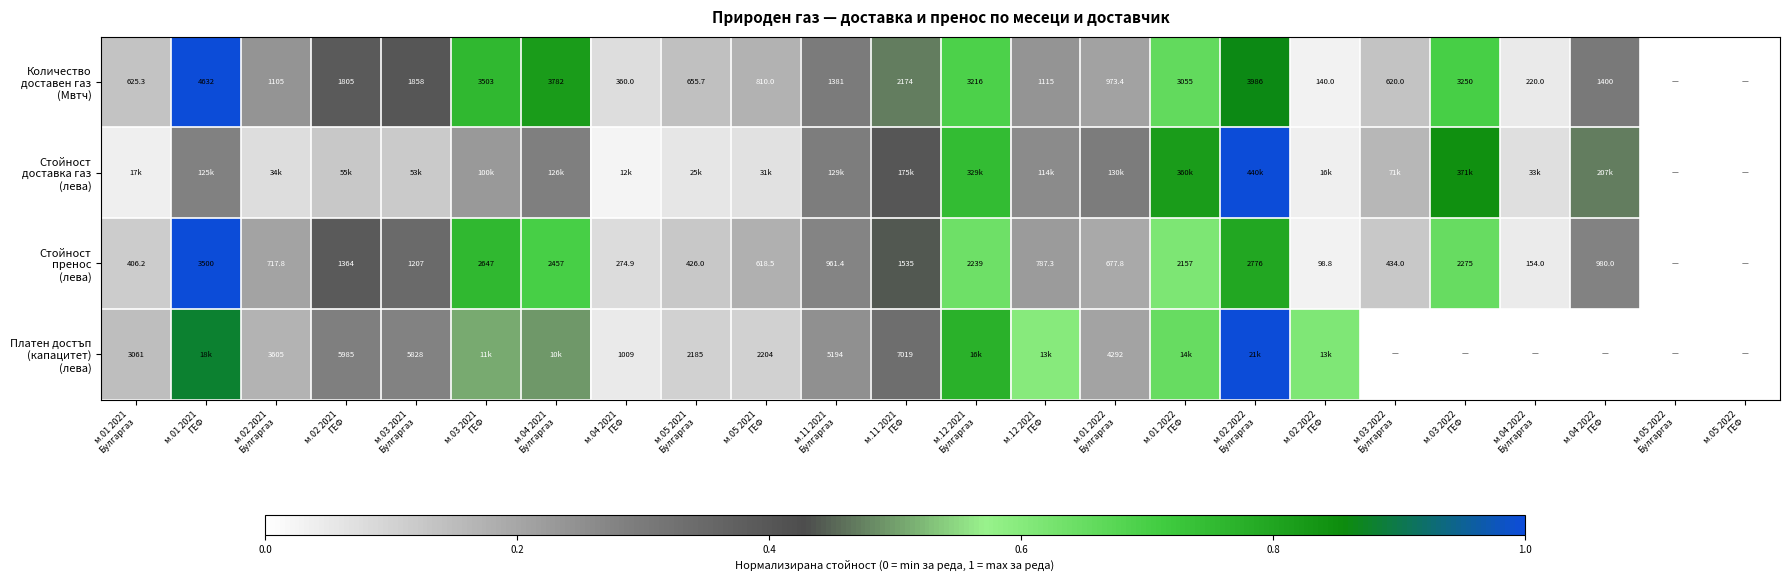

True or false: Количество доставен газ (Мвтч) has a value of 0.5 at м.03 2021 ГЕФ.

False